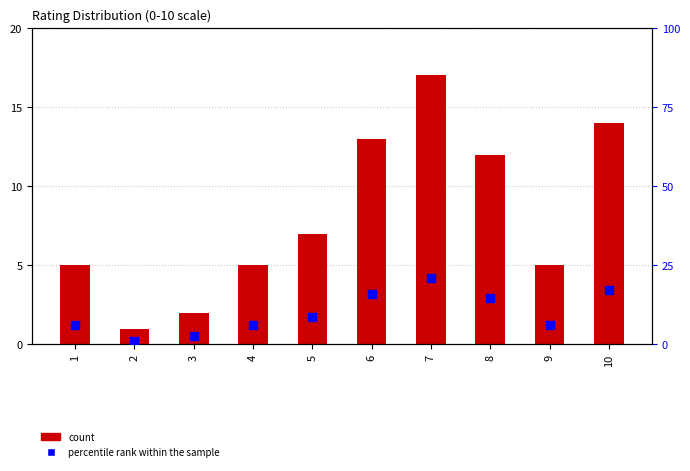

Which series reaches the maximum Y coordinate?

percentile rank within the sample